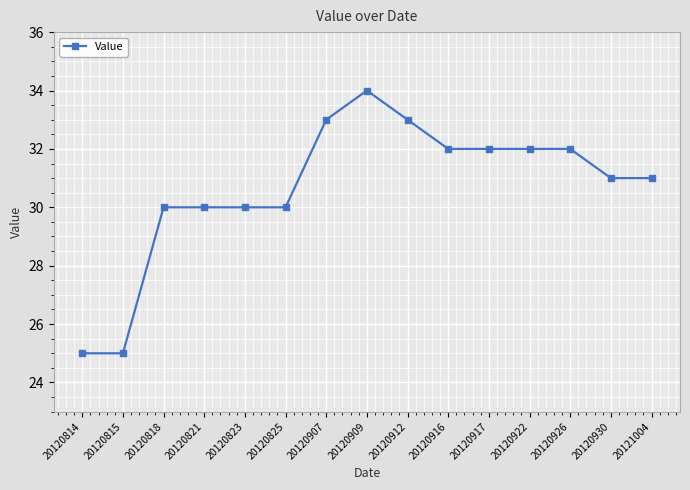

What is the value of the 6th point from the left?

30